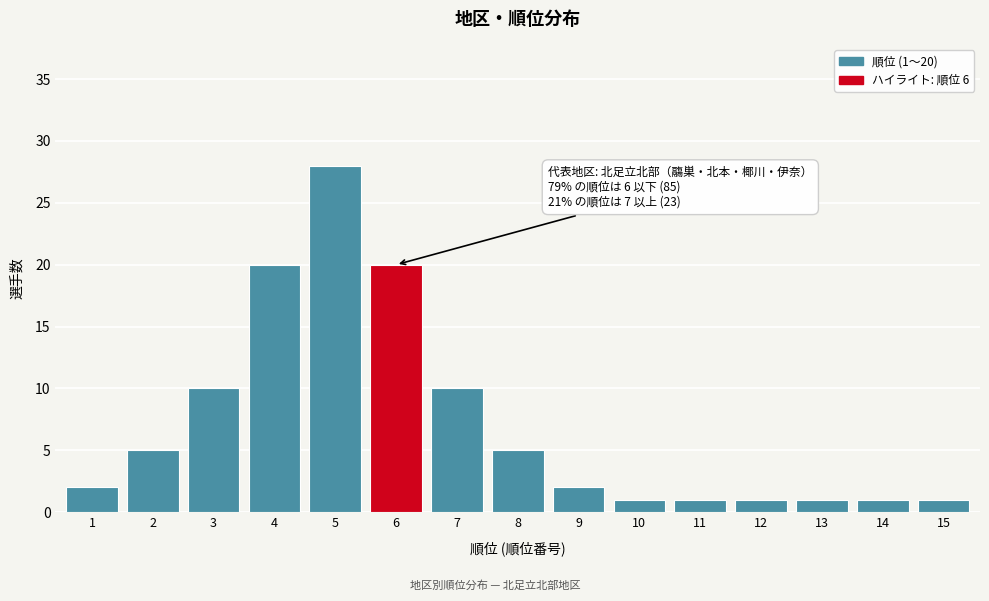

Reading right to left, extract all data points from this chart.

15=1	14=1	13=1	12=1	11=1	10=1	9=2	8=5	7=10	6=20	5=28	4=20	3=10	2=5	1=2